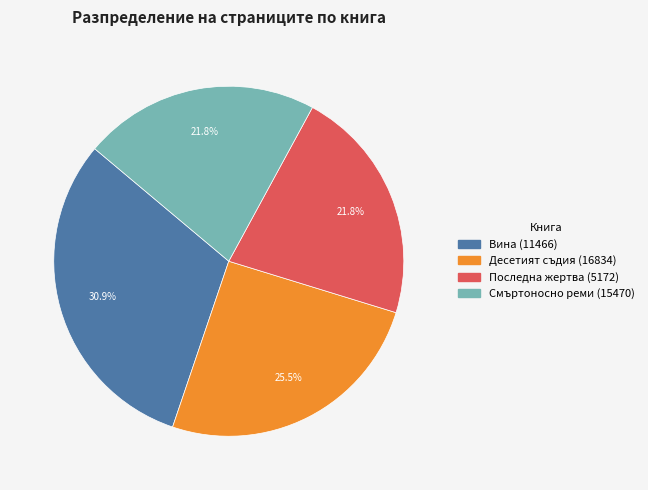

What percentage is the Смъртоносно реми (15470) slice, to the nearest percent?

22%